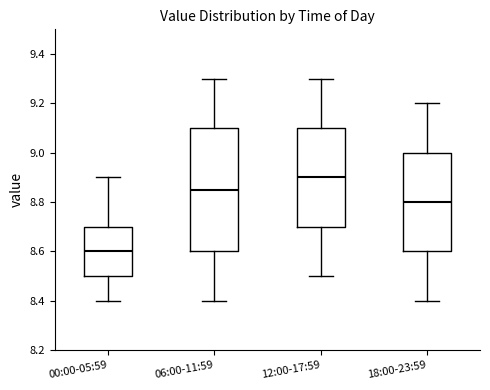

Where is the lower edge of the box for 12:00-17:59 on the y-axis? The values are not printed on the chart, so give them approximately, as read against the axis.

8.70